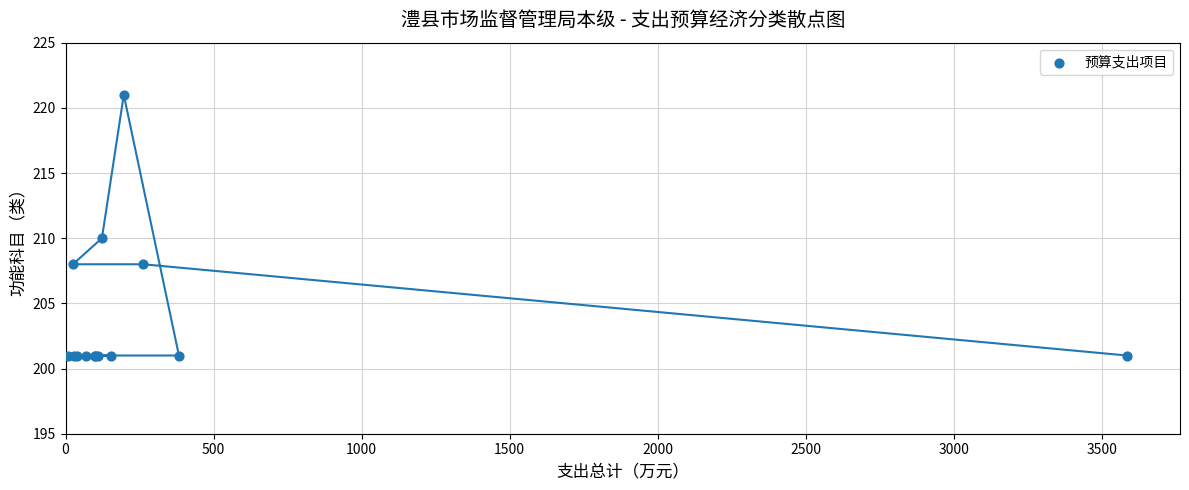

What Y value in the scatter plot is closest to 211?

210